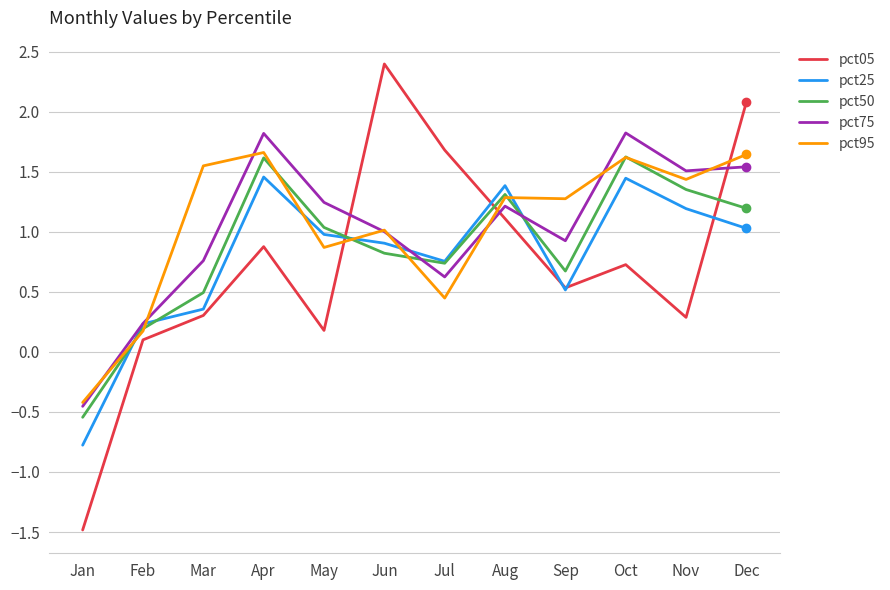

What is the total value across all series at May?

4.3